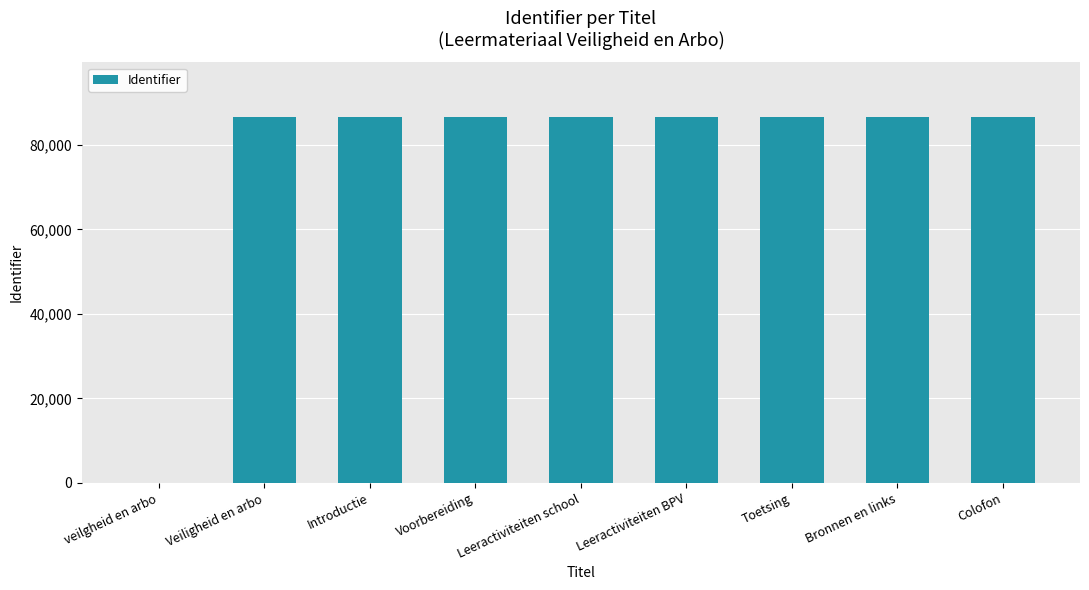

What is the sum of the values at Leeractiviteiten BPV and Colofon?

173081